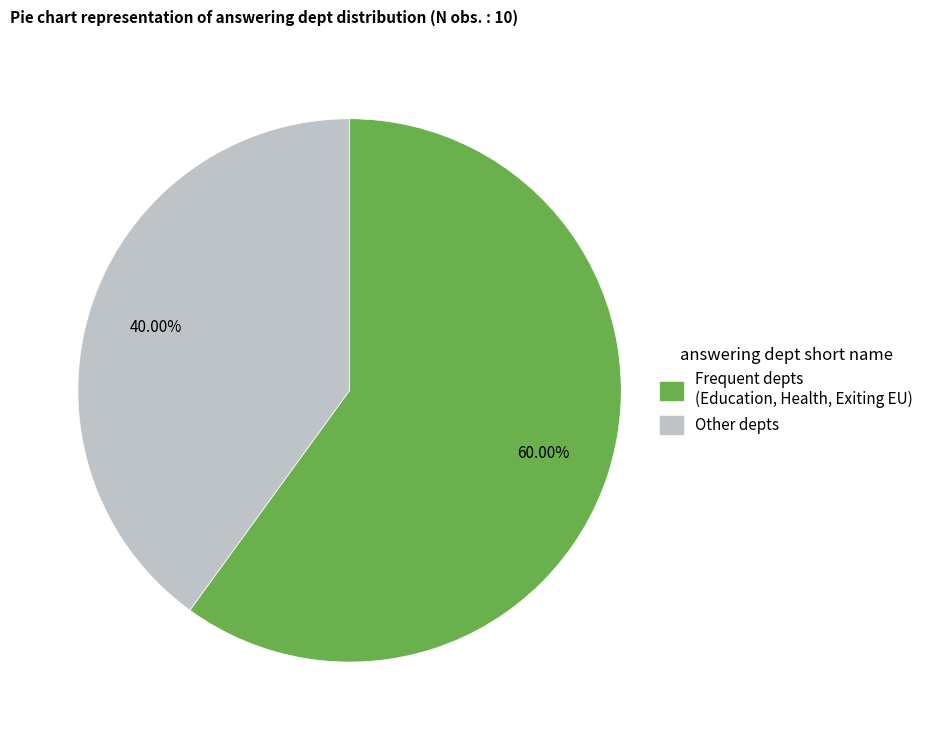

Is there any slice that represents more than half of the pie?

Yes